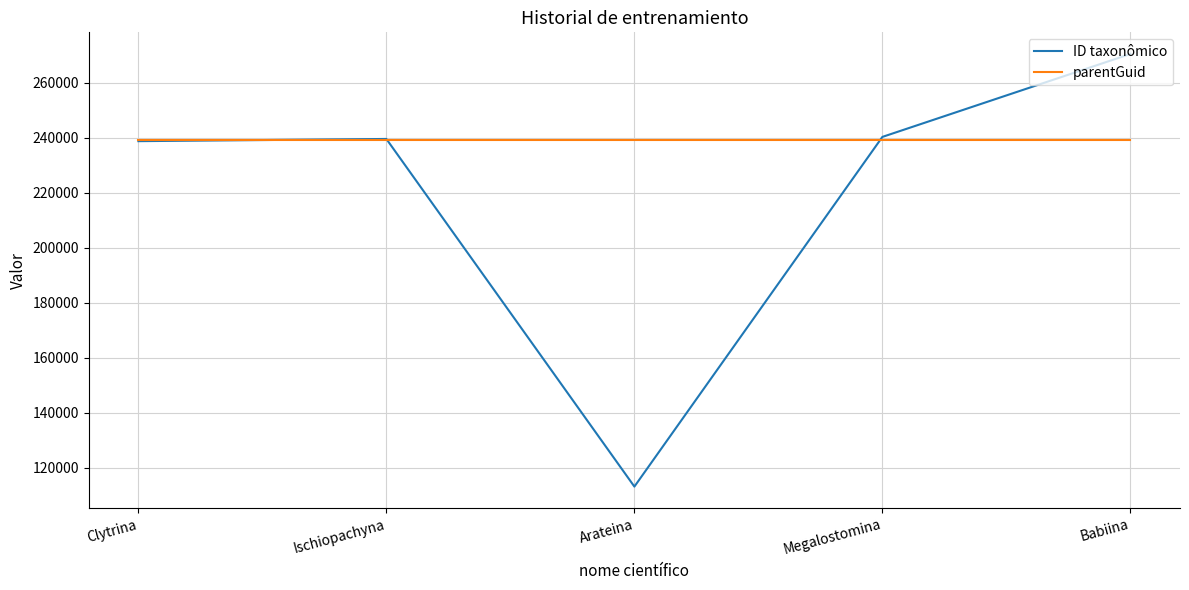

True or false: ID taxonômico has a value of 325012 at Clytrina.

False